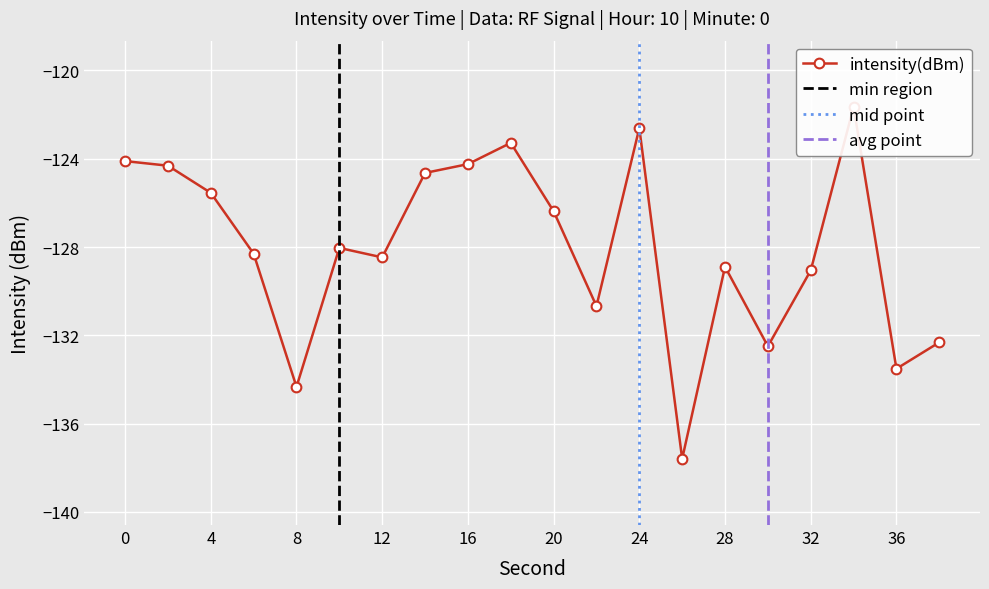

What is the difference between the maximum and minimum values?

15.9